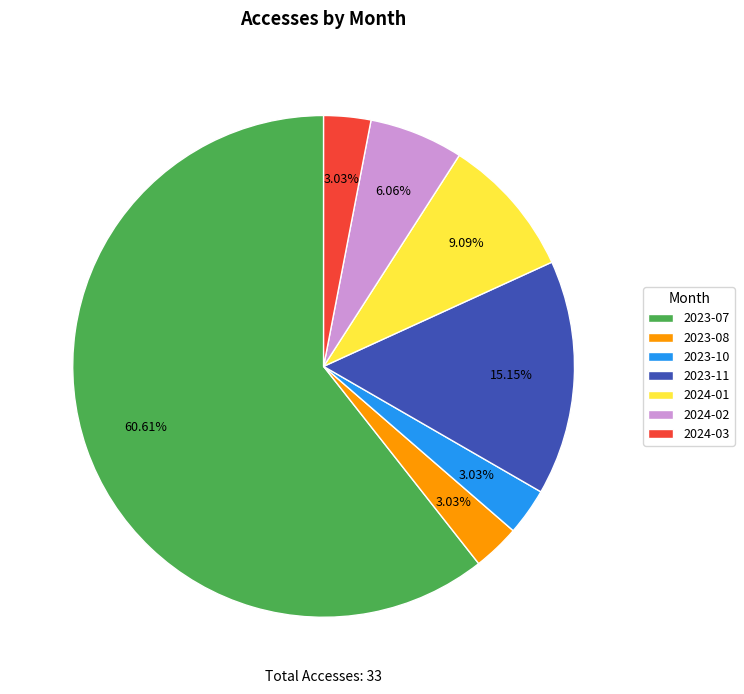

To the nearest percent, what percentage of the pie is 2024-03?

3%